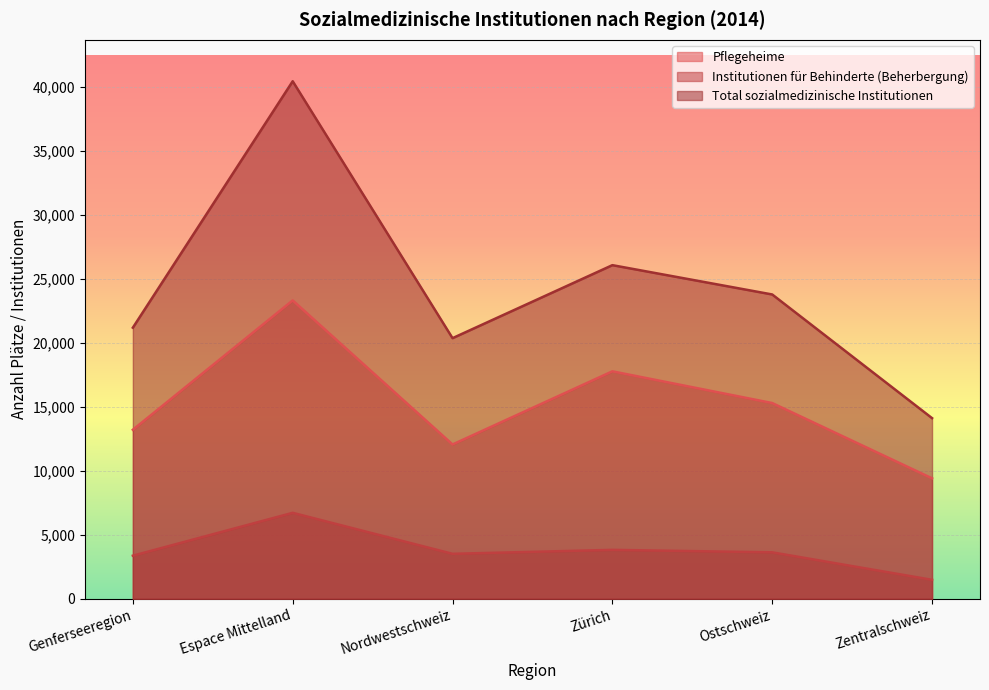

Is the value of Institutionen für Behinderte (Beherbergung) at Zentralschweiz greater than the value of Pflegeheime at Espace Mittelland?

No